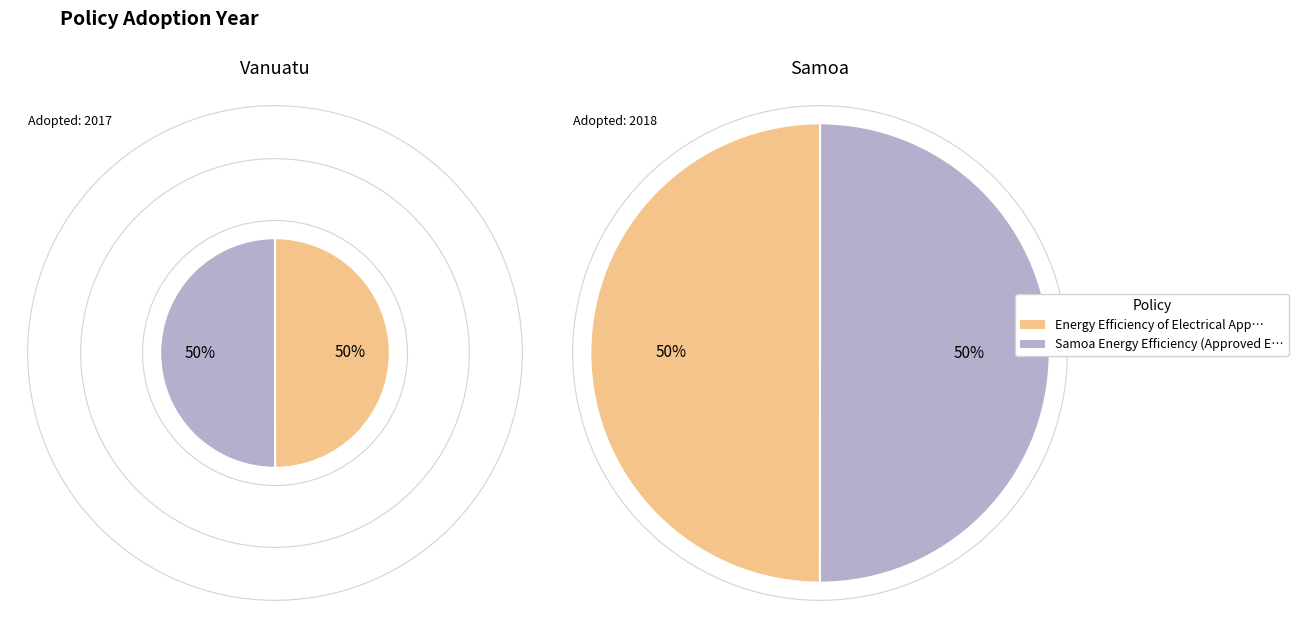

What percentage is the Energy Efficiency of Electrical Appliances (Vanuatu) slice, to the nearest percent?

50%